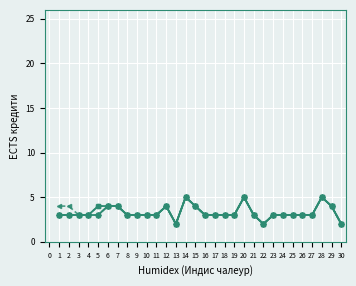

Reading left to right, list all the values displayed in this chart.

Немски език – Лексика: 3	3	3	3	3	4	4	3	3	3	3	4	2	5	4	3	3	3	3	5	3	2	3	3	3	3	3	5	4	2
Немски език – Граматика: 3	3	3	3	4	4	4	3	3	3	3	4	2	5	4	3	3	3	3	5	3	2	3	3	3	3	3	5	4	2
Фонетика: 3	3	3	3	4	4	4	3	3	3	3	4	2	5	4	3	3	3	3	5	3	2	3	3	3	3	3	5	4	2
Превод: 3	3	3	3	3	4	4	3	3	3	3	4	2	5	4	3	3	3	3	5	3	2	3	3	3	3	3	5	4	2
Литература: 3	3	3	3	3	4	4	3	3	3	3	4	2	5	4	3	3	3	3	5	3	2	3	3	3	3	3	5	4	2
Езикознание: 4	4	3	3	4	4	4	3	3	3	3	4	2	5	4	3	3	3	3	5	3	2	3	3	3	3	3	5	4	2